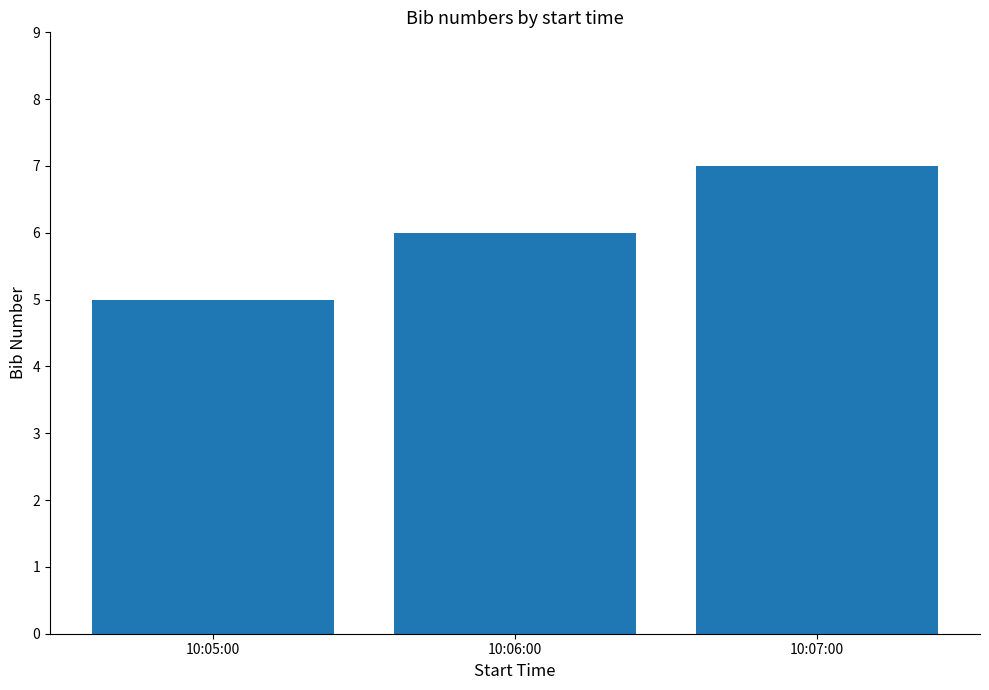

Rank the categories by value from highest to lowest.

10:07:00, 10:06:00, 10:05:00